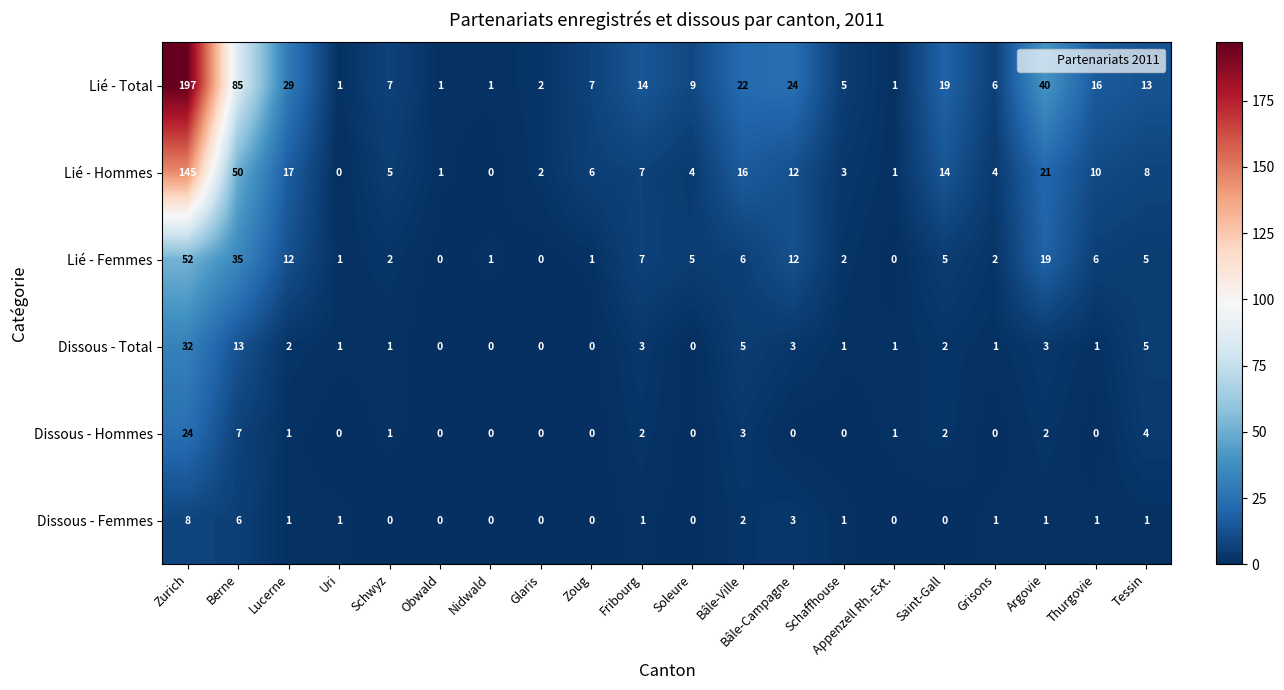

Which series changed the most between Obwald and Schaffhouse?

Lié - Total